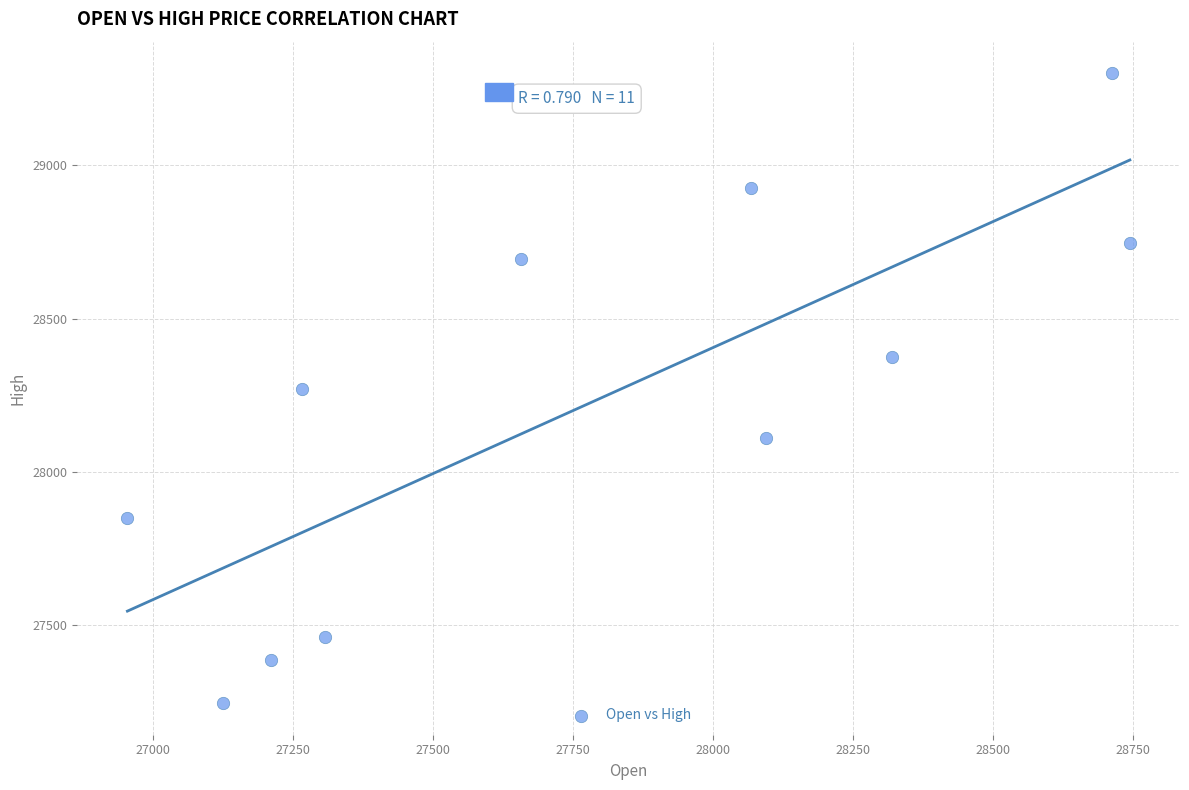

What is the average Y value?

28216.0